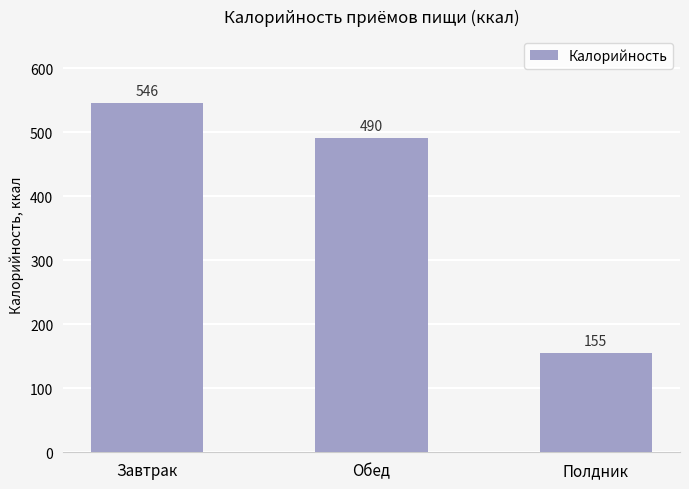

At which category does the chart reach its peak across all series?

Завтрак